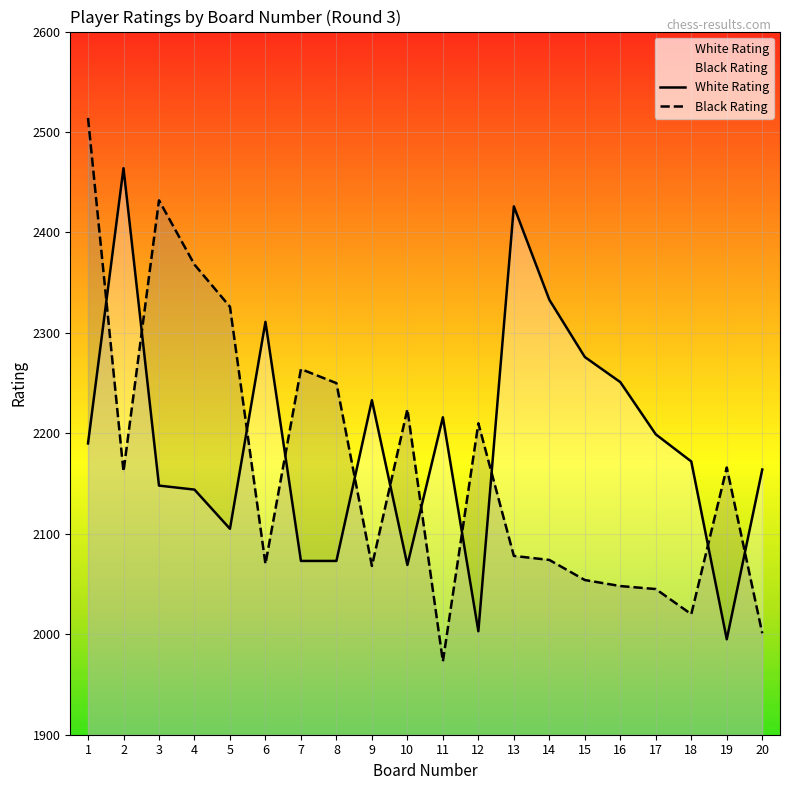

What is the lowest value of the White Rating series?

1995